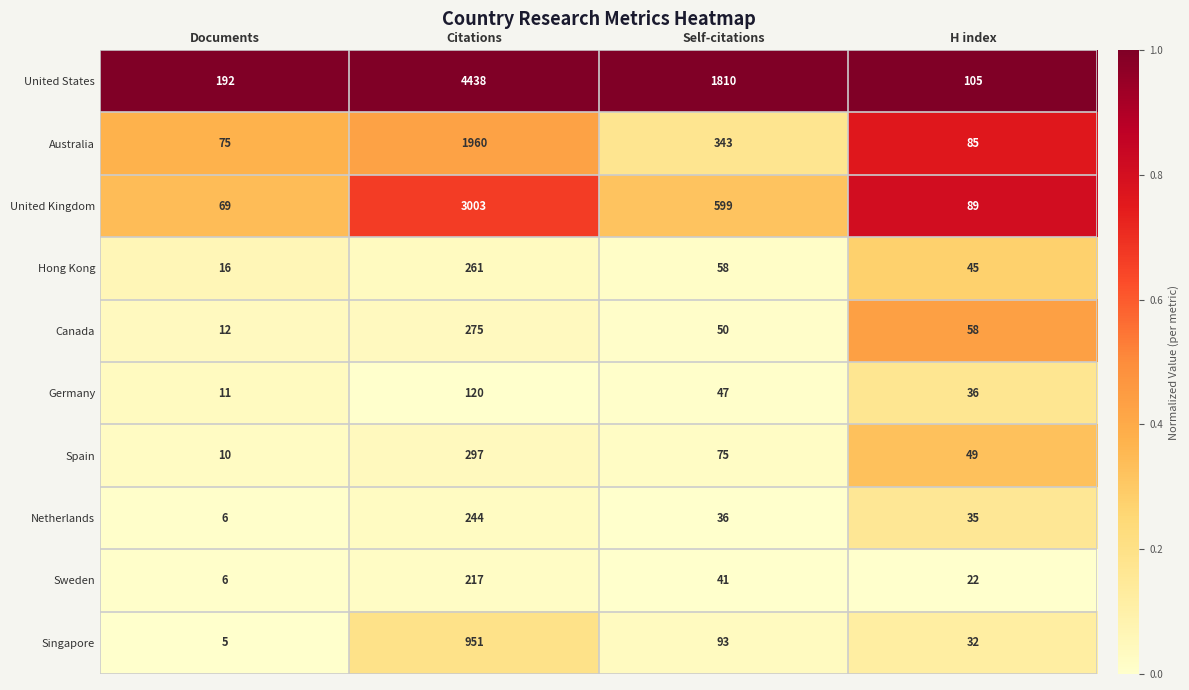

What is the sum of the Spain values at H index and Self-citations?

124